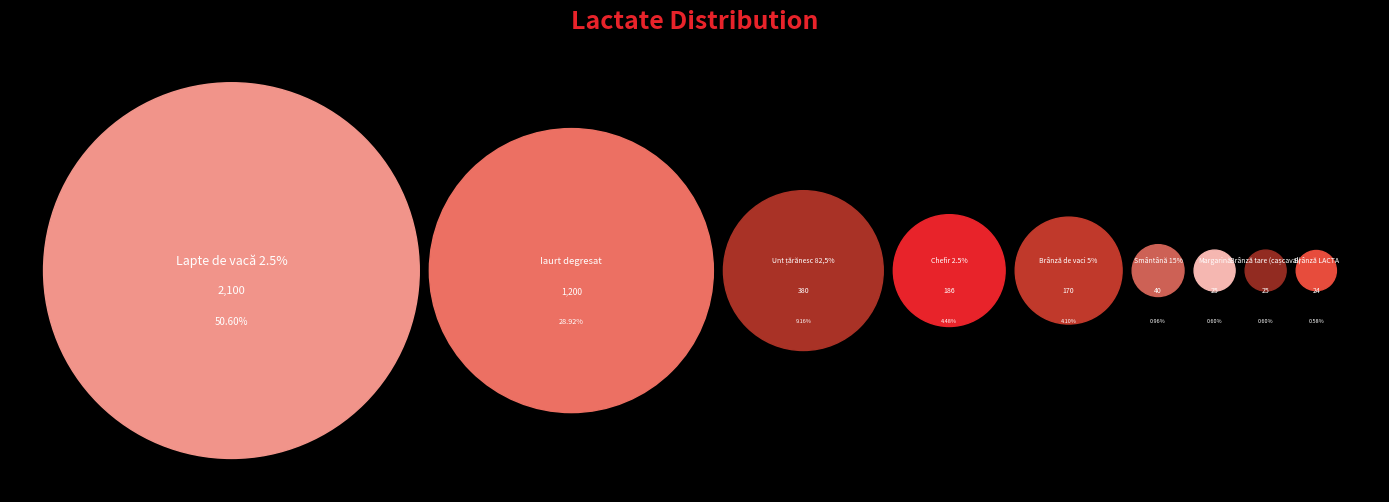

To the nearest percent, what is the difference between the largest and smallest slice percentages?

50%